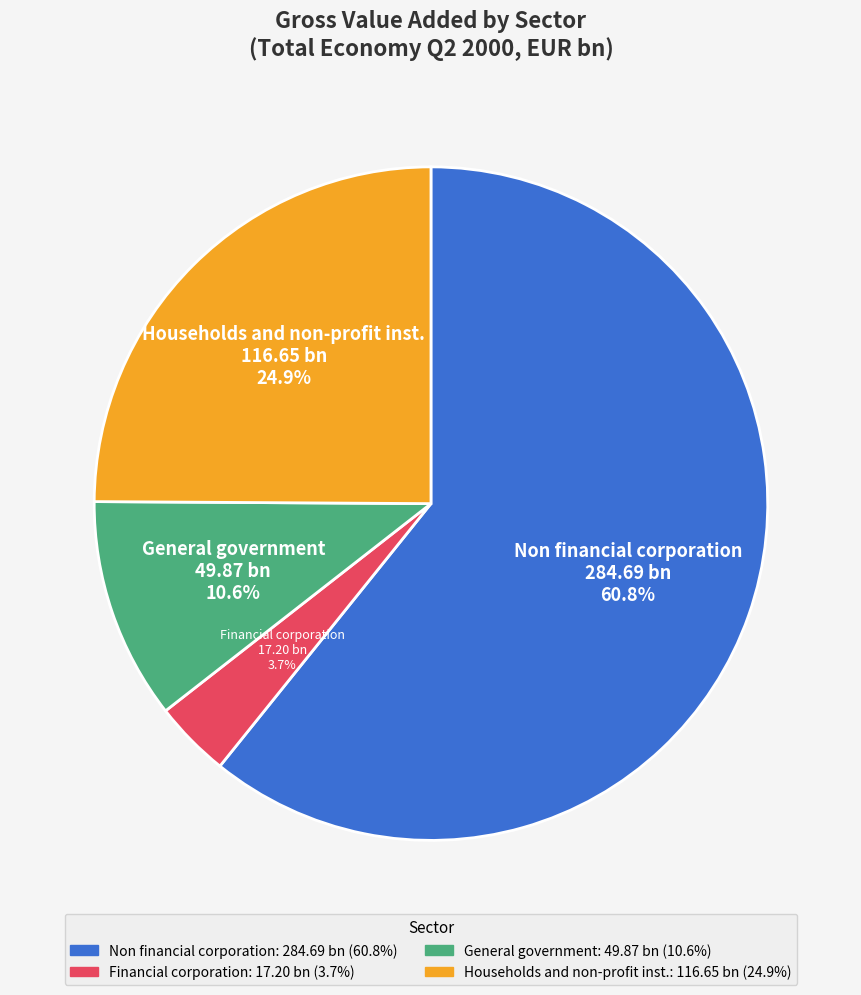

What percentage is the General government slice, to the nearest percent?

11%